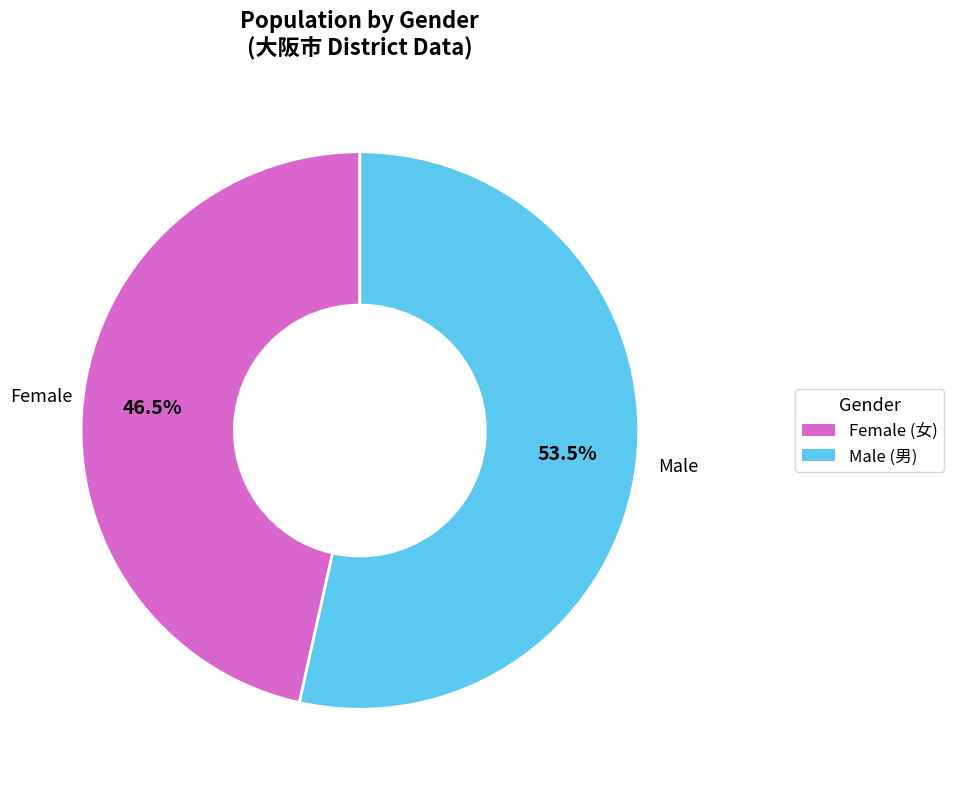

Is there a majority slice in this chart?

Yes